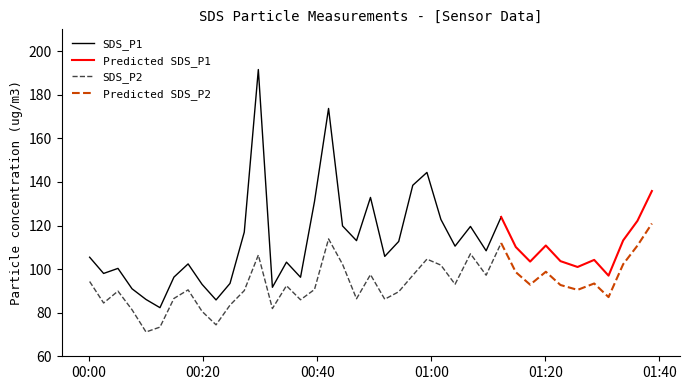

True or false: SDS_P2 and SDS_P1 intersect in this chart.

False